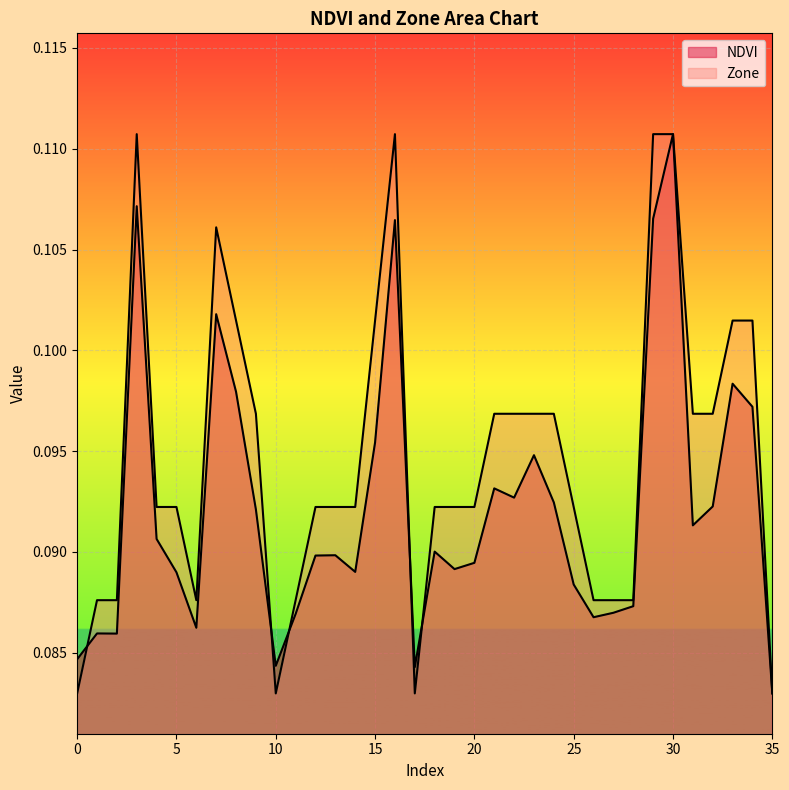

List the labels in order of NDVI value, smallest first.

35, 17, 10, 0, 2, 1, 6, 26, 11, 27, 28, 25, 5, 14, 19, 20, 12, 13, 18, 4, 31, 9, 32, 24, 22, 21, 23, 15, 34, 8, 33, 7, 16, 29, 3, 30